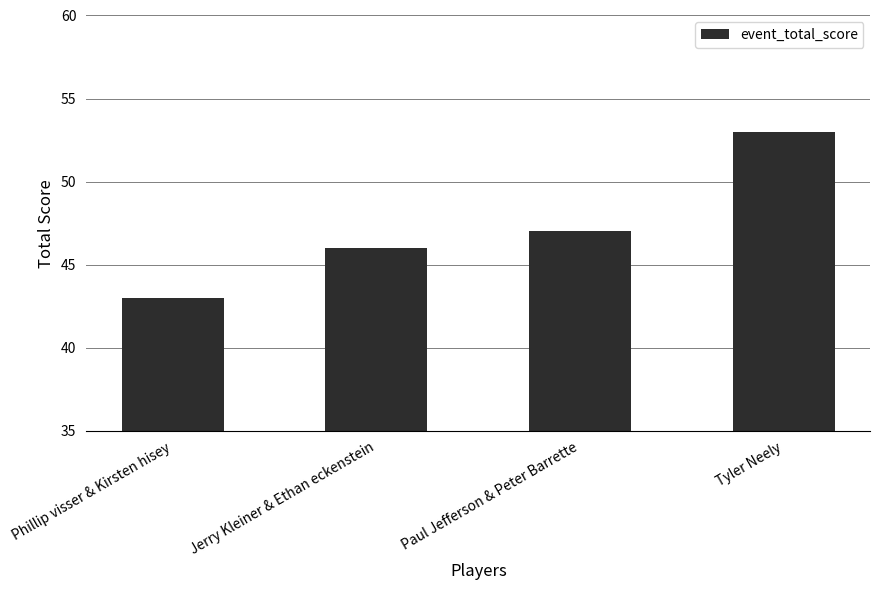

Which has a higher value, Paul Jefferson & Peter Barrette or Tyler Neely?

Tyler Neely